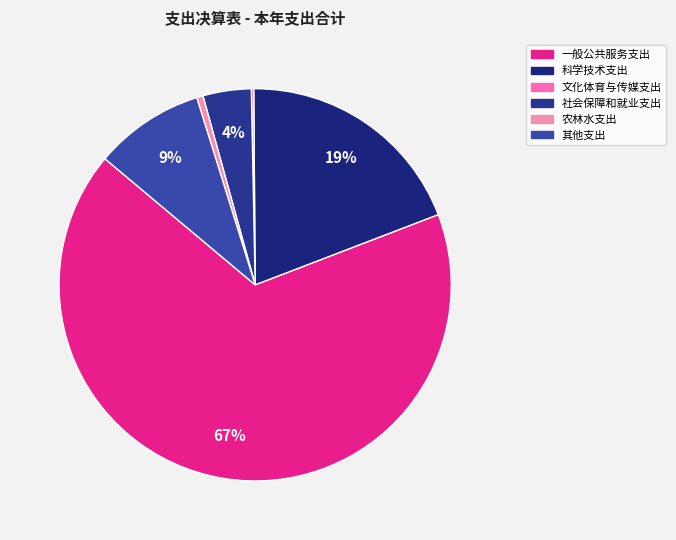

Count the number of slices in the pie.

6